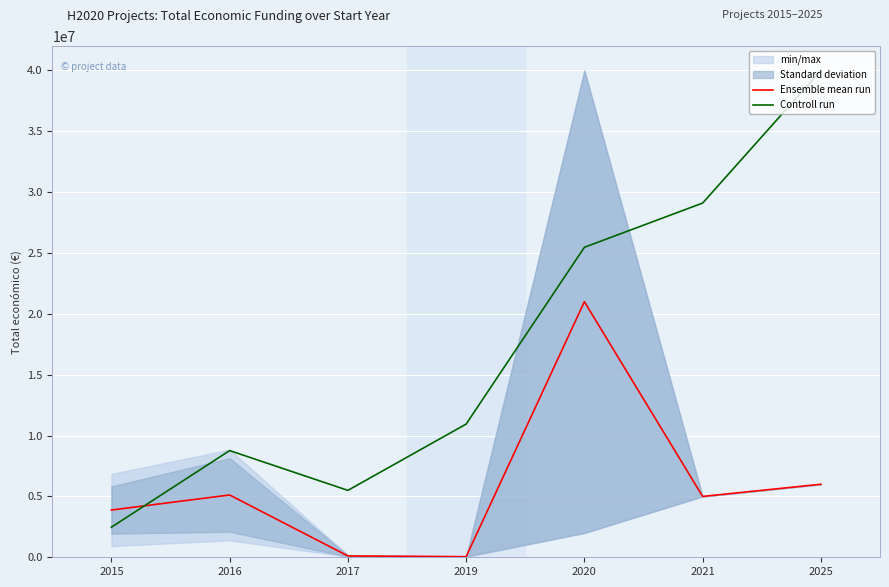

How many values in the Controll run series exceed 10945454?

4